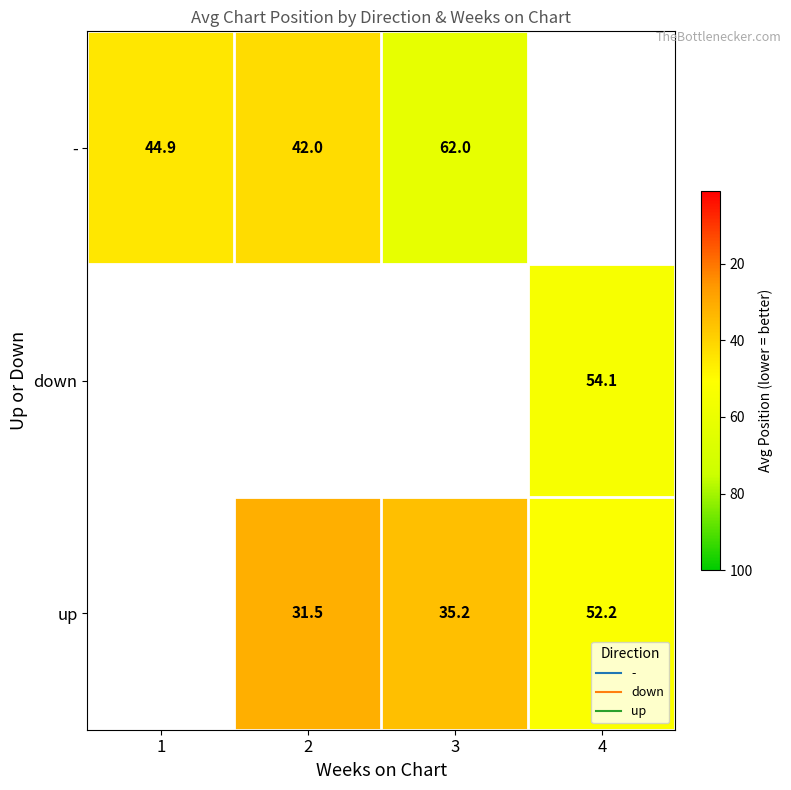

The value of - at 1 is 44.9. True or false?

True